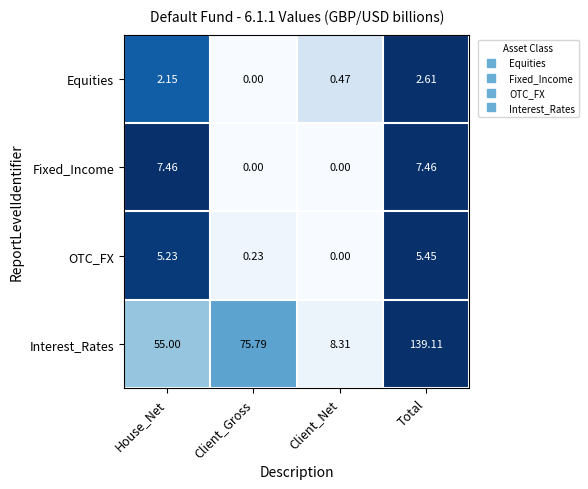

Which series has the largest total across all categories?

Interest_Rates